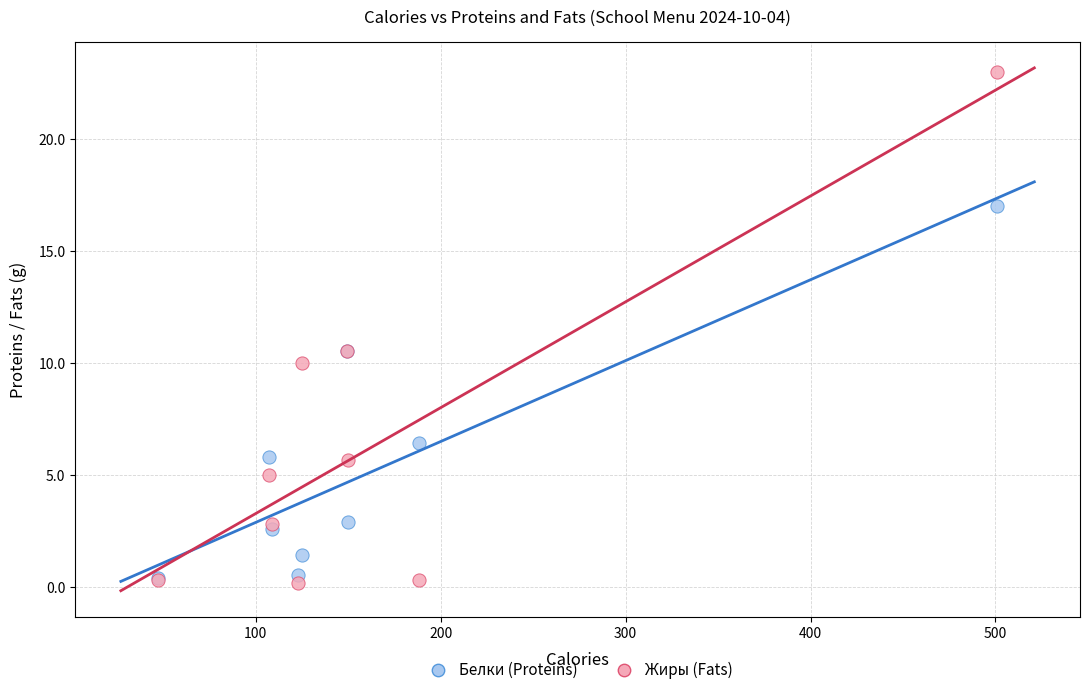

What are all the series names shown in the legend?

Белки (Proteins), Жиры (Fats)